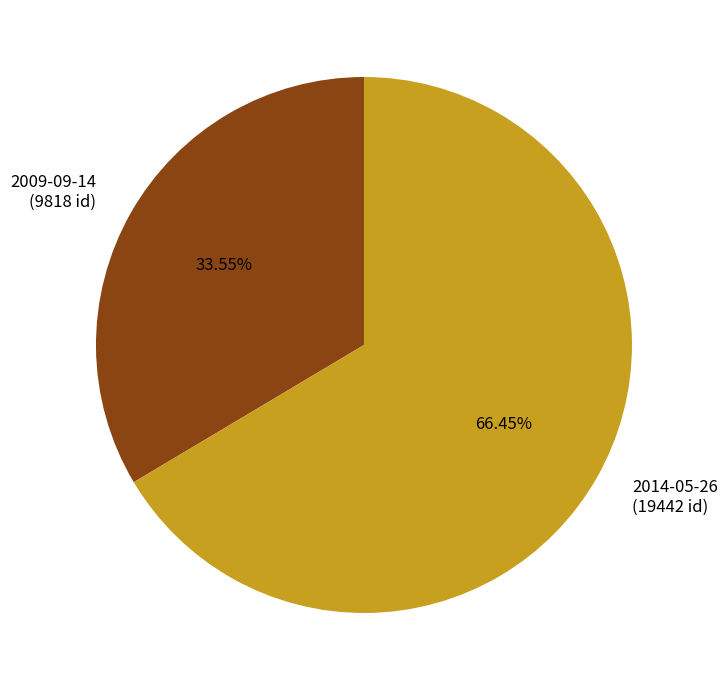

Is it true that 2014-05-26 is 66% of the pie?

True